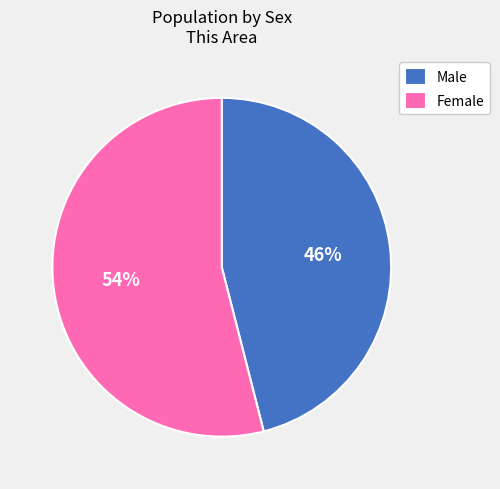

Which category has the smallest portion of the pie?

Male